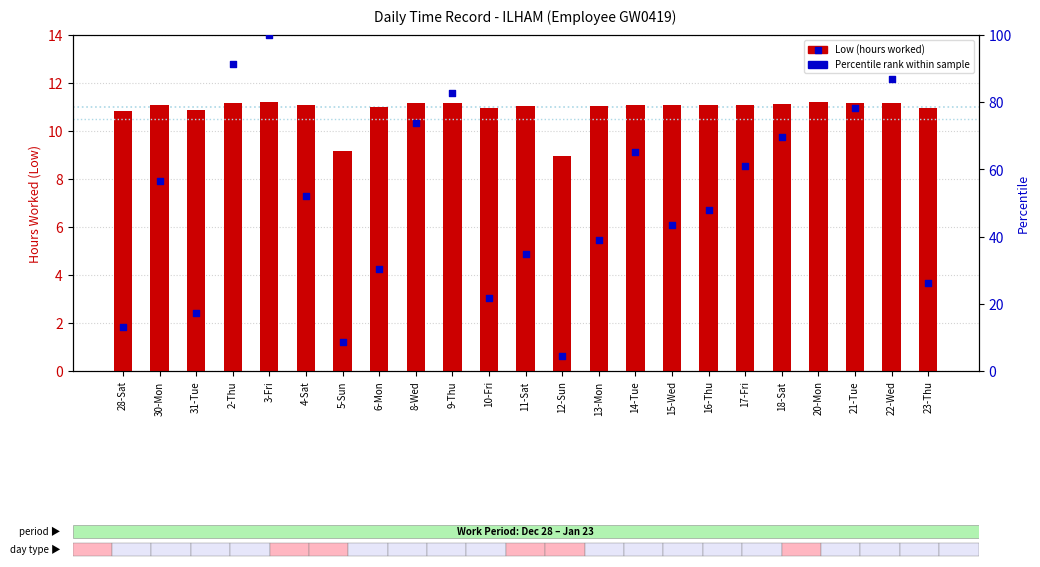

Which series has the largest total across all categories?

Percentile rank within sample